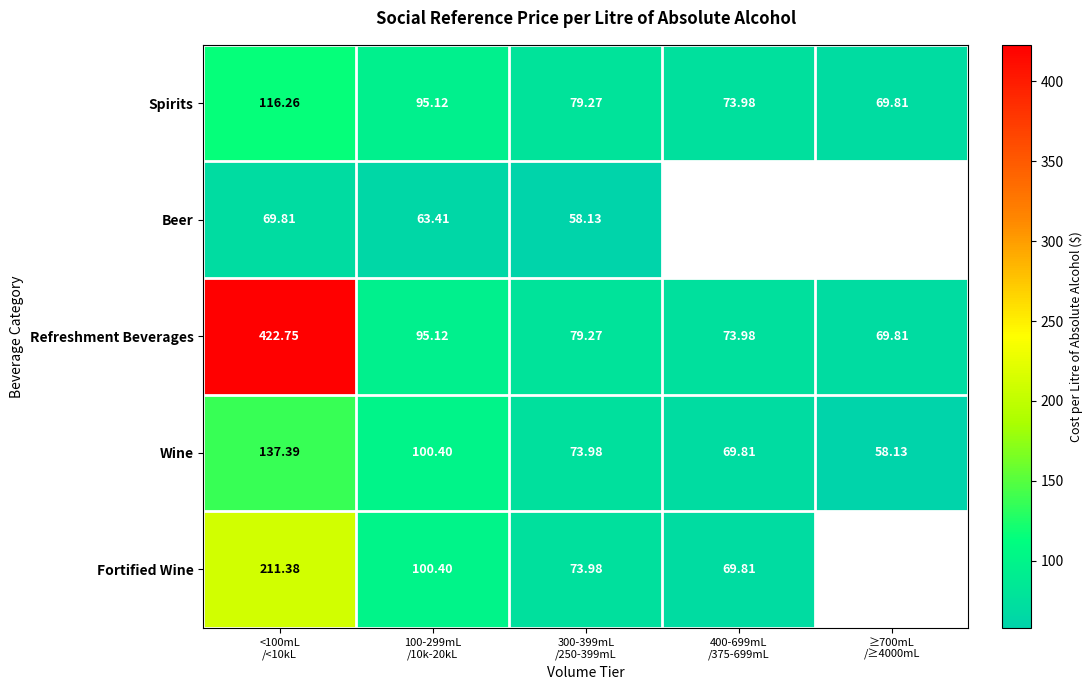

What is the difference between the maximum and minimum values in the Fortified Wine series?

141.6